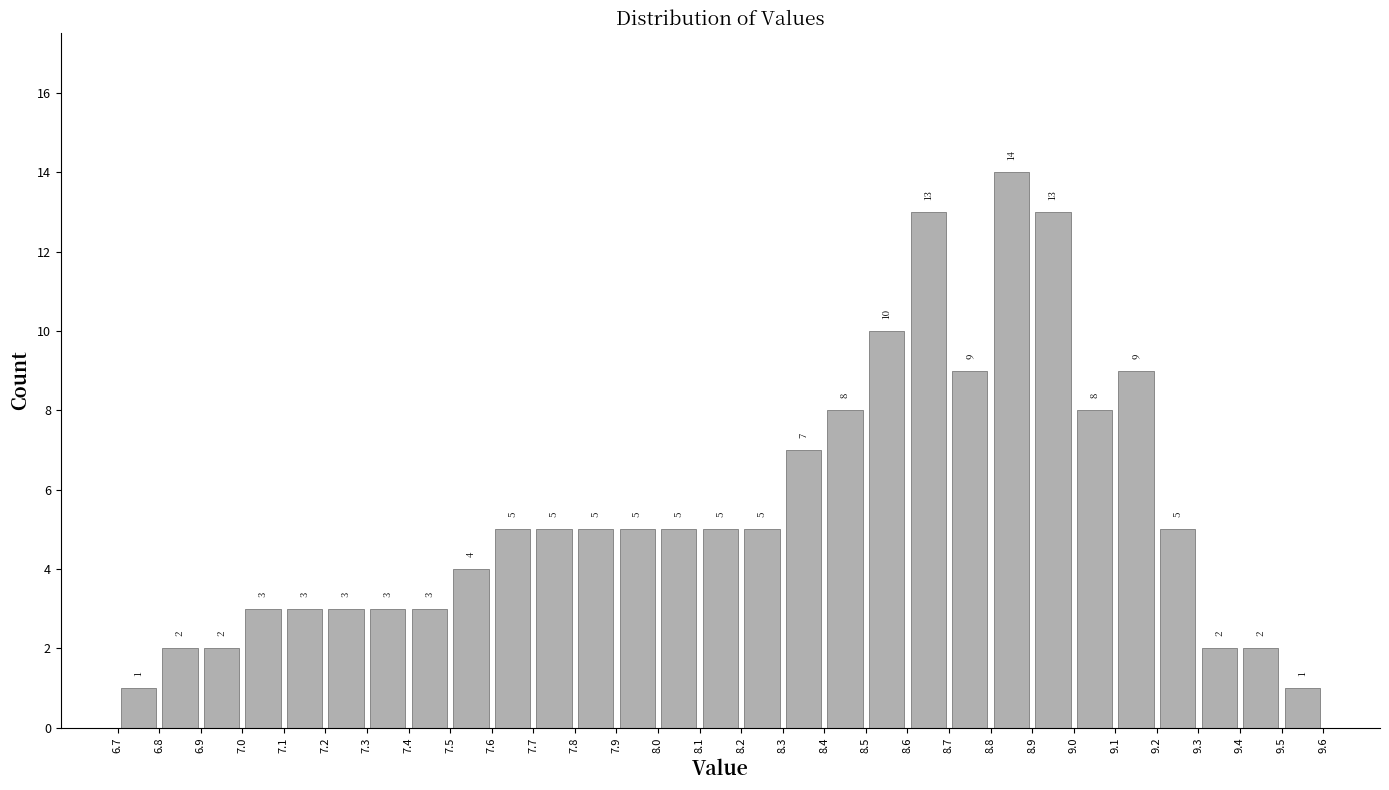

Reading left to right, list every bar in this chart as the range it spans on the x-axis followed by its height.

6.7 to 6.8: 1
6.8 to 6.9: 2
6.9 to 7.0: 2
7.0 to 7.1: 3
7.1 to 7.2: 3
7.2 to 7.3: 3
7.3 to 7.4: 3
7.4 to 7.5: 3
7.5 to 7.6: 4
7.6 to 7.7: 5
7.7 to 7.8: 5
7.8 to 7.9: 5
7.9 to 8.0: 5
8.0 to 8.1: 5
8.1 to 8.2: 5
8.2 to 8.3: 5
8.3 to 8.4: 7
8.4 to 8.5: 8
8.5 to 8.6: 10
8.6 to 8.7: 13
8.7 to 8.8: 9
8.8 to 8.9: 14
8.9 to 9.0: 13
9.0 to 9.1: 8
9.1 to 9.2: 9
9.2 to 9.3: 5
9.3 to 9.4: 2
9.4 to 9.5: 2
9.5 to 9.6: 1